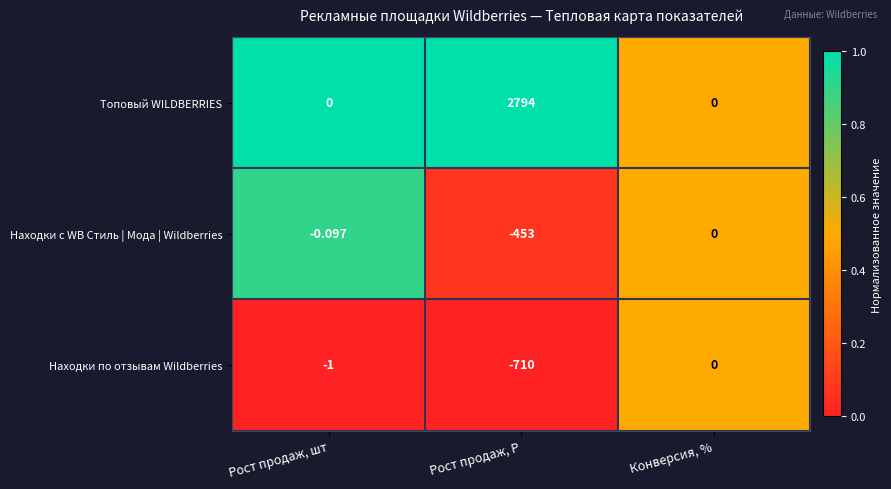

Which category has the lowest value across all series?

Рост продаж, Р